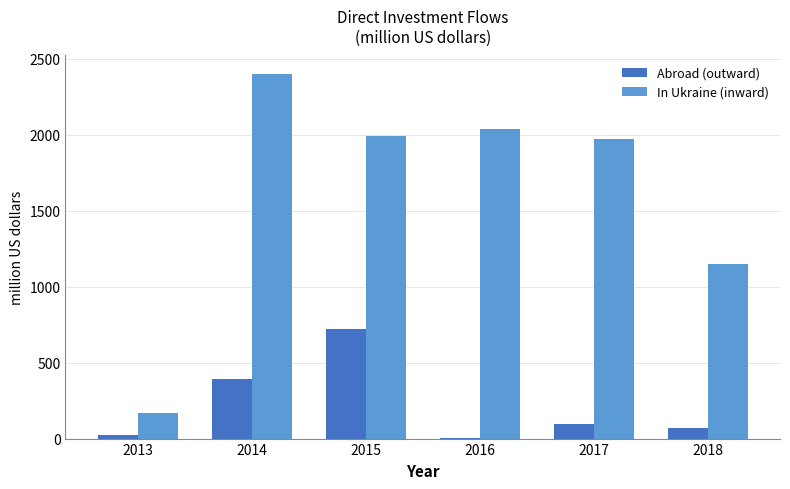

How many groups of bars are there?

6